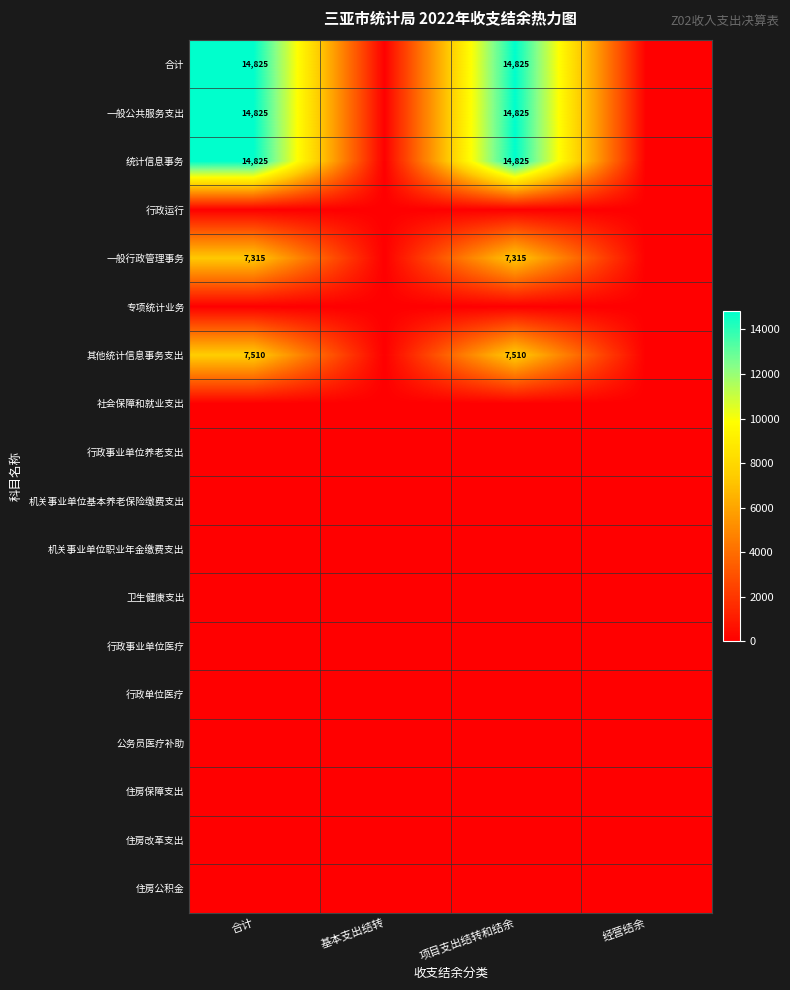

What is the total value across all series at 项目支出结转和结余?

59300